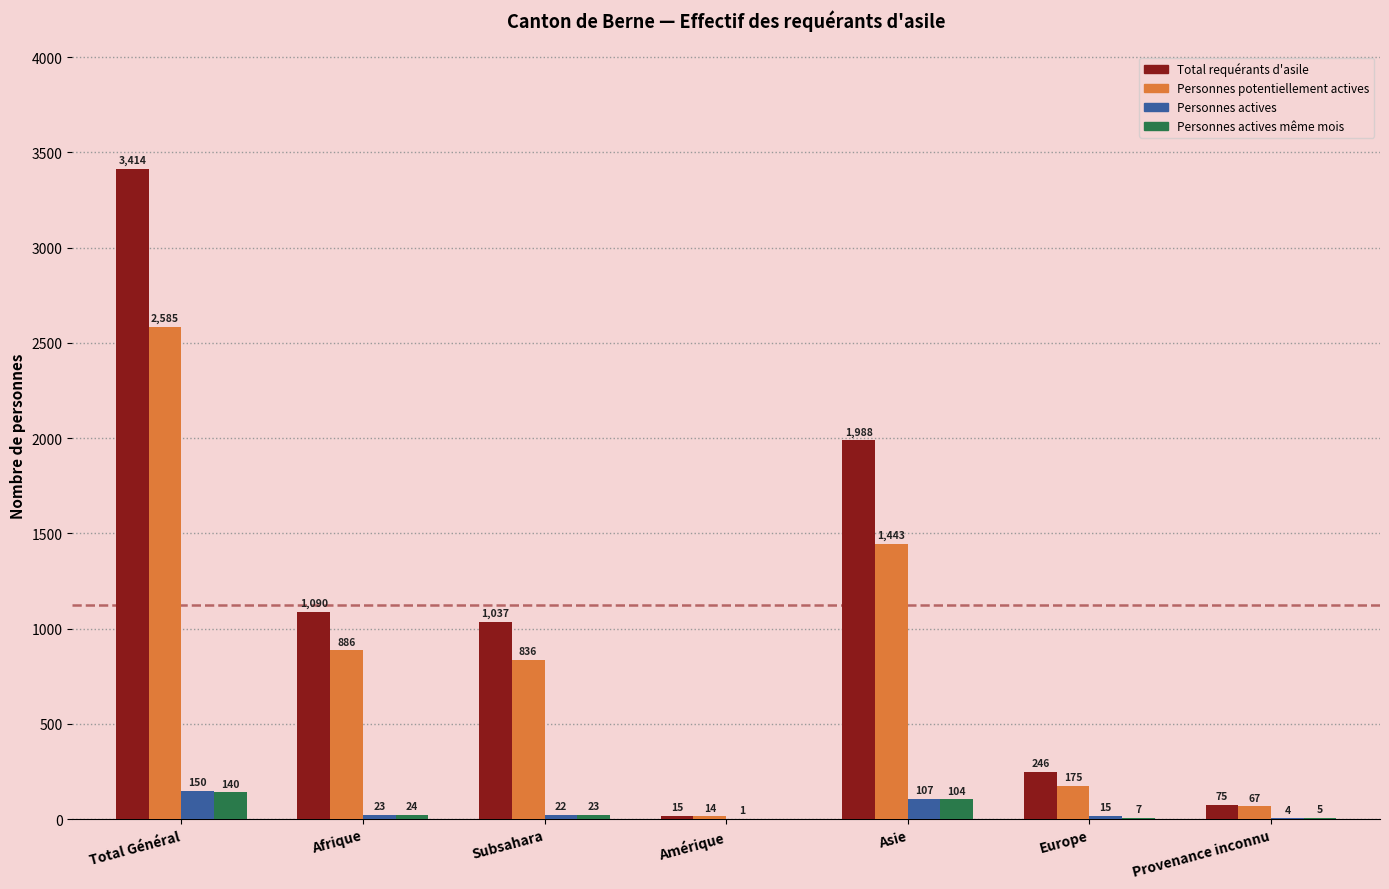

Between Asie and Provenance inconnu, which series saw the biggest shift?

Total requérants d'asile